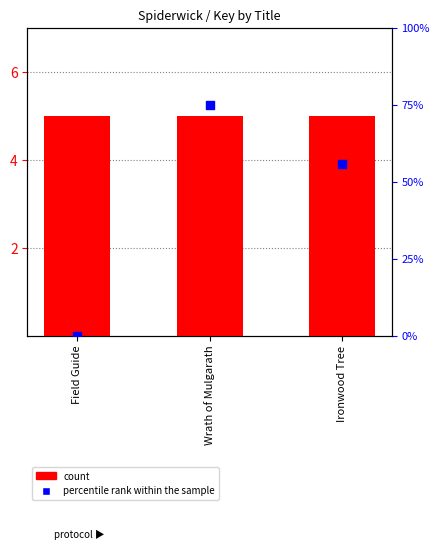

What is the total value across all series at Ironwood Tree?

60.6